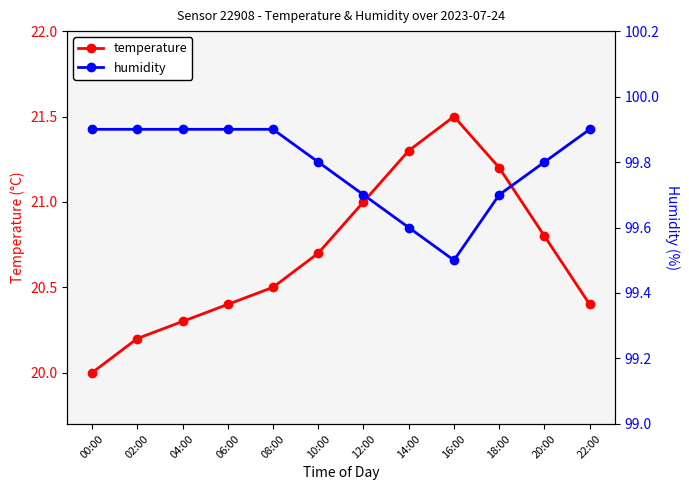

Reading right to left, extract all data points from this chart.

temperature: 20.4	20.8	21.2	21.5	21.3	21.0	20.7	20.5	20.4	20.3	20.2	20.0
humidity: 99.9	99.8	99.7	99.5	99.6	99.7	99.8	99.9	99.9	99.9	99.9	99.9